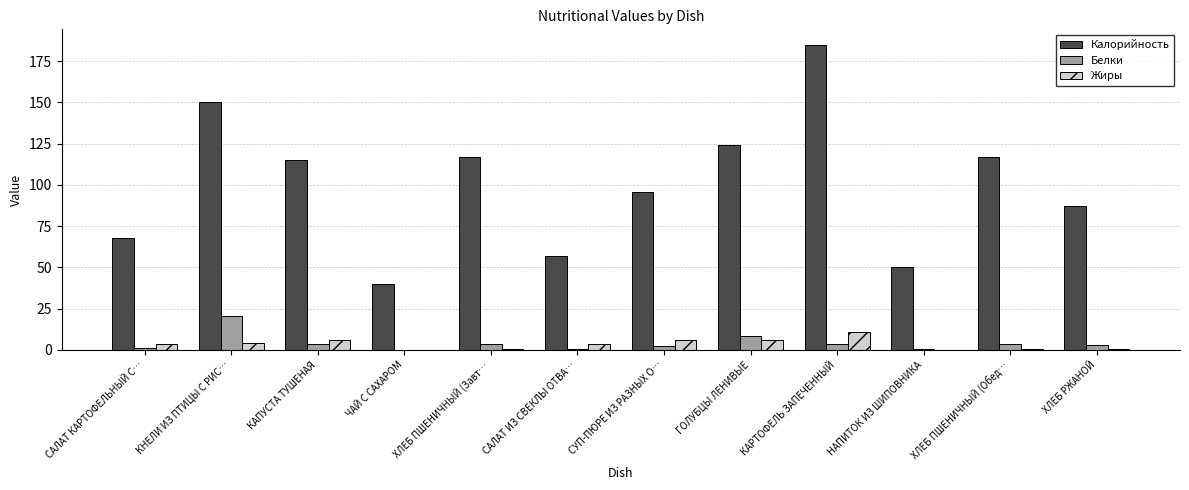

At which category is the sum across all series the highest?

КАРТОФЕЛЬ ЗАПЕЧЕННЫЙ